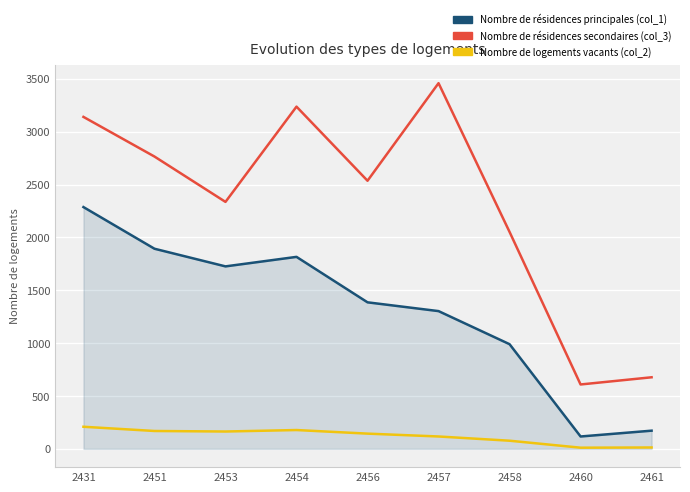

How many lines are shown in the chart?

3